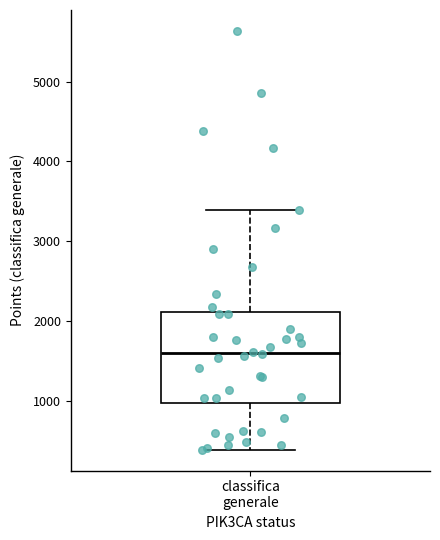

Where does the median line of the box for classifica generale sit on the y-axis? The values are not printed on the chart, so give them approximately, as read against the axis.

1600